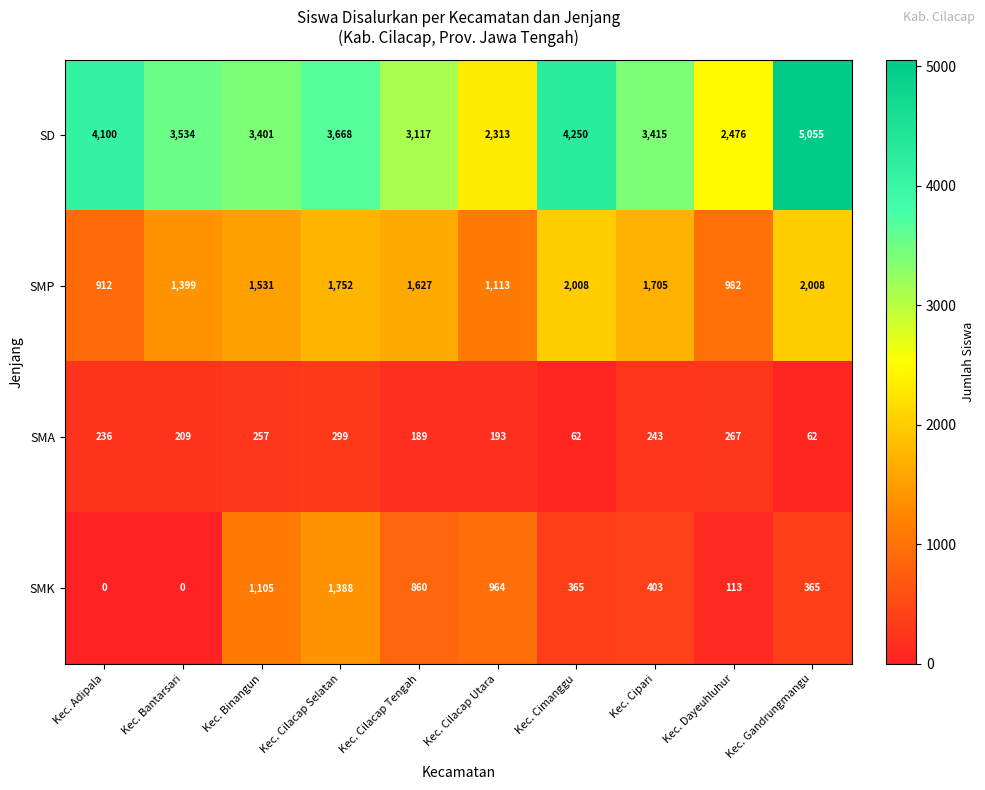

What is the greatest value displayed?

5055